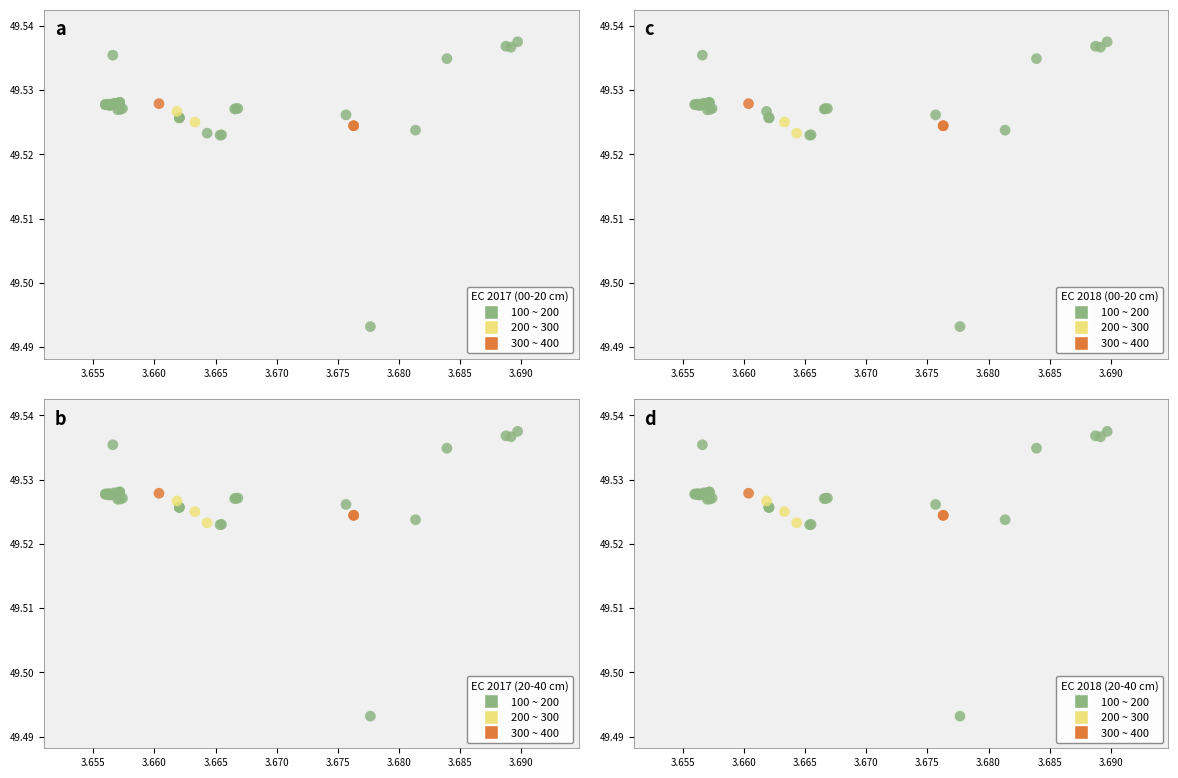

Reading left to right, transcribe all the data shown in this chart.

EC 2017 (00-20 cm): 49.5	49.5	49.5	49.5	49.5	49.5	49.5	49.5	49.5	49.5	49.5	49.5	49.5	49.5	49.5	49.5	49.5	49.5	49.5	49.5	49.5	49.5	49.5	49.5	49.5	49.5	49.5	49.5	49.5	49.5	49.5	49.5	49.5	49.5	49.5	49.5	49.5	49.5	49.5
EC 2018 (00-20 cm): 49.5	49.5	49.5	49.5	49.5	49.5	49.5	49.5	49.5	49.5	49.5	49.5	49.5	49.5	49.5	49.5	49.5	49.5	49.5	49.5	49.5	49.5	49.5	49.5	49.5	49.5	49.5	49.5	49.5	49.5	49.5	49.5	49.5	49.5	49.5	49.5	49.5	49.5	49.5
EC 2017 (20-40 cm): 49.5	49.5	49.5	49.5	49.5	49.5	49.5	49.5	49.5	49.5	49.5	49.5	49.5	49.5	49.5	49.5	49.5	49.5	49.5	49.5	49.5	49.5	49.5	49.5	49.5	49.5	49.5	49.5	49.5	49.5	49.5	49.5	49.5	49.5	49.5	49.5	49.5	49.5	49.5
EC 2018 (20-40 cm): 49.5	49.5	49.5	49.5	49.5	49.5	49.5	49.5	49.5	49.5	49.5	49.5	49.5	49.5	49.5	49.5	49.5	49.5	49.5	49.5	49.5	49.5	49.5	49.5	49.5	49.5	49.5	49.5	49.5	49.5	49.5	49.5	49.5	49.5	49.5	49.5	49.5	49.5	49.5